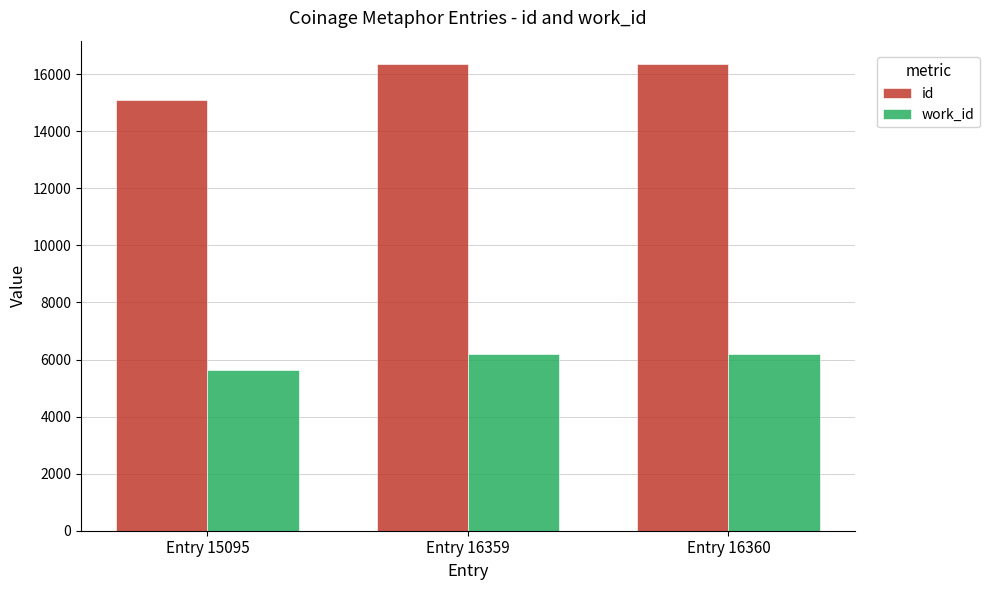

At Entry 16360, list the series in order from smallest to largest.

work_id, id